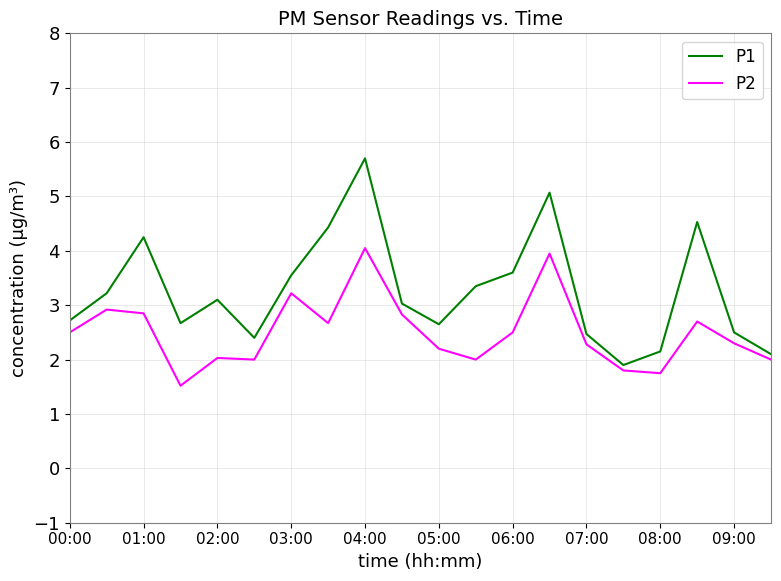

What is the minimum value for P2?

1.5